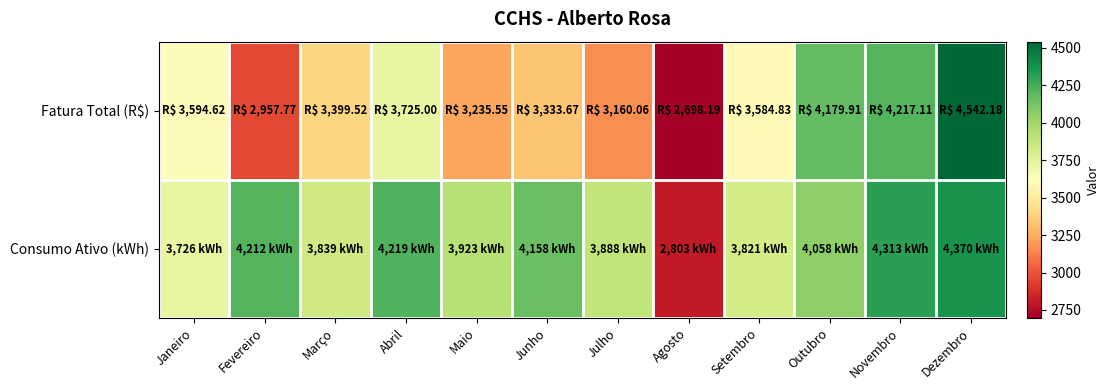

Reading left to right, what are all the values shown in this chart?

Fatura Total (R$): Janeiro=3594.6	Fevereiro=2957.8	Março=3399.5	Abril=3725.0	Maio=3235.6	Junho=3333.7	Julho=3160.1	Agosto=2698.2	Setembro=3584.8	Outubro=4179.9	Novembro=4217.1	Dezembro=4542.2
Consumo Ativo (kWh): Janeiro=3726.0	Fevereiro=4212.0	Março=3839.0	Abril=4219.0	Maio=3923.0	Junho=4158.0	Julho=3888.0	Agosto=2803.0	Setembro=3821.0	Outubro=4058.0	Novembro=4313.0	Dezembro=4370.0